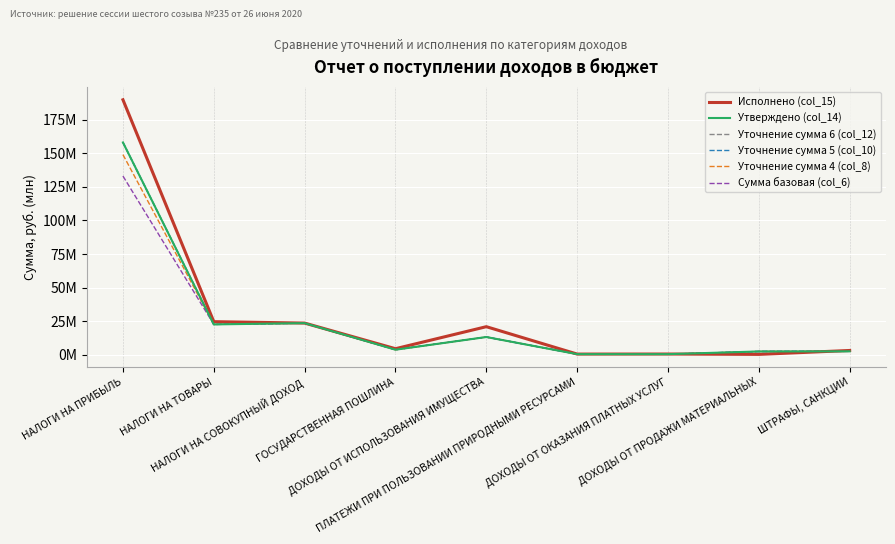

Which category has the lowest value in the Исполнено (col_15) series?

ДОХОДЫ ОТ ПРОДАЖИ МАТЕРИАЛЬНЫХ